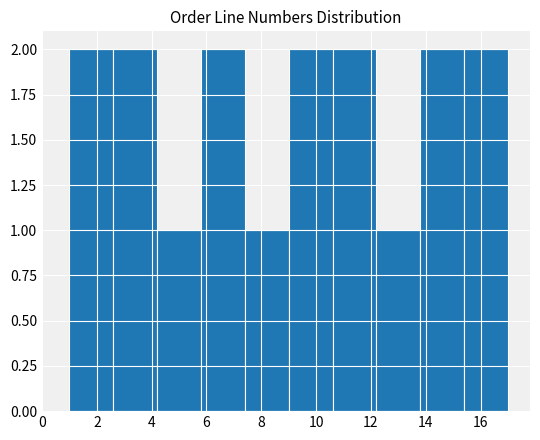

Reading left to right, list every bar in this chart as the range it spans on the x-axis followed by its height. The values are not printed on the chart, so give them approximately, as read against the axis.

1.0 to 2.6: 2
2.6 to 4.2: 2
4.2 to 5.8: 1
5.8 to 7.4: 2
7.4 to 9.0: 1
9.0 to 10.6: 2
10.6 to 12.2: 2
12.2 to 13.8: 1
13.8 to 15.4: 2
15.4 to 17.0: 2